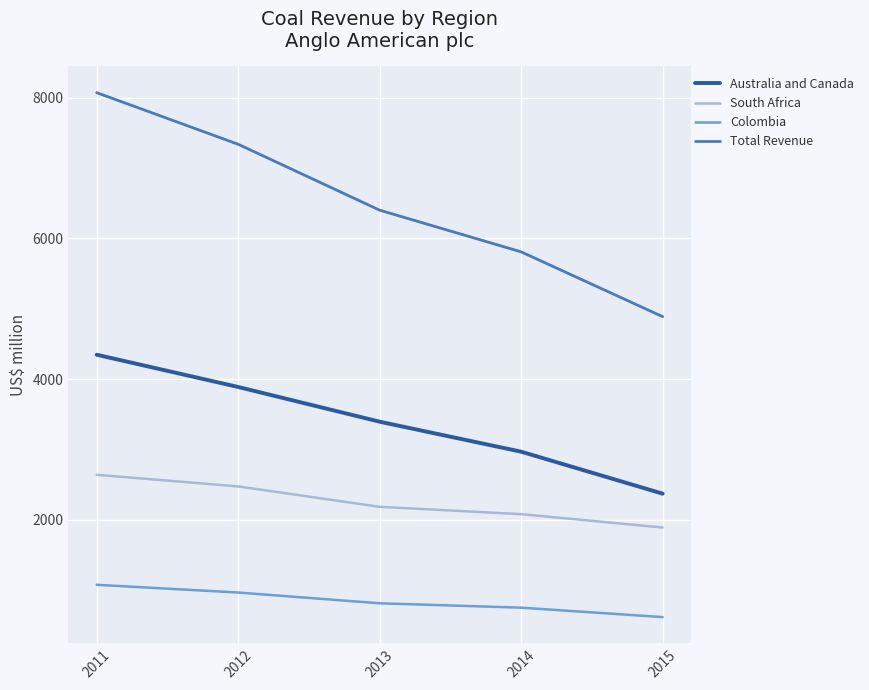

True or false: Total Revenue and Colombia intersect in this chart.

False